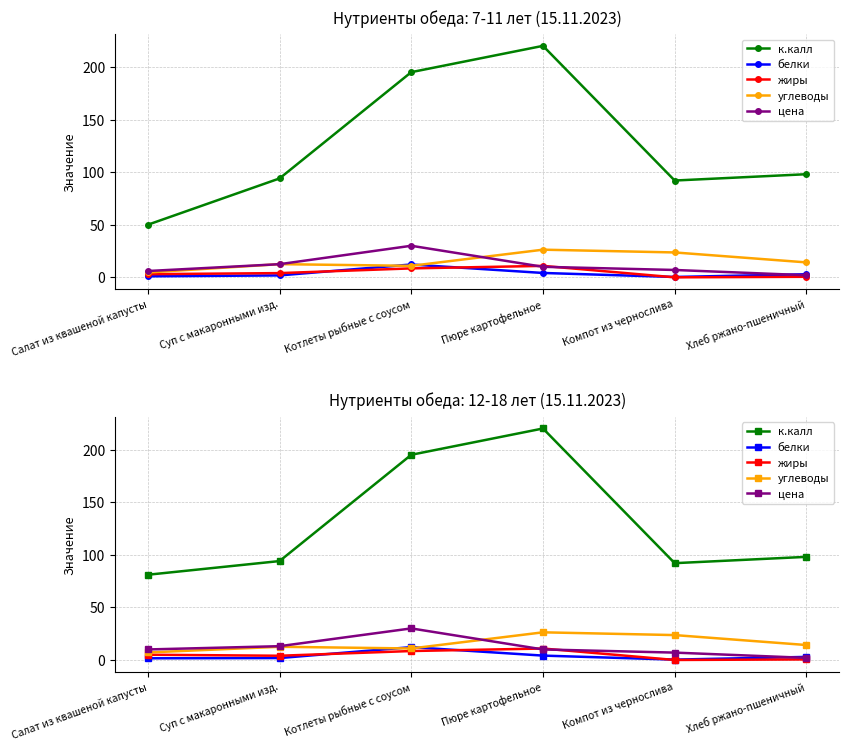

Between which two adjacent categories do цена and жиры first intersect?

Котлеты рыбные с соусом and Пюре картофельное